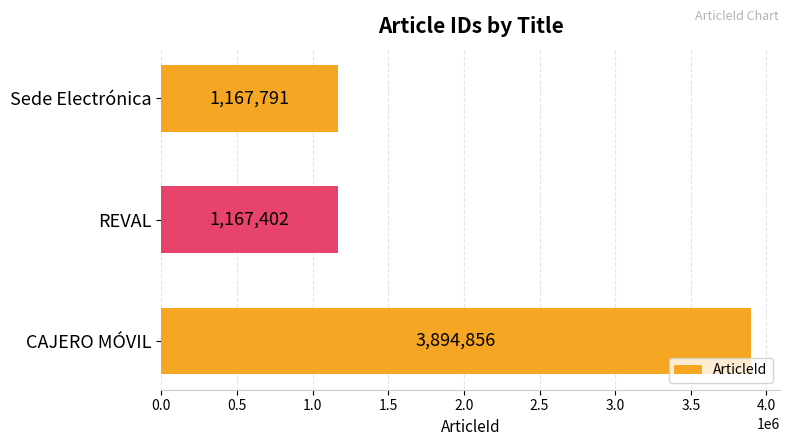

Between REVAL and Sede Electrónica, which is larger?

Sede Electrónica